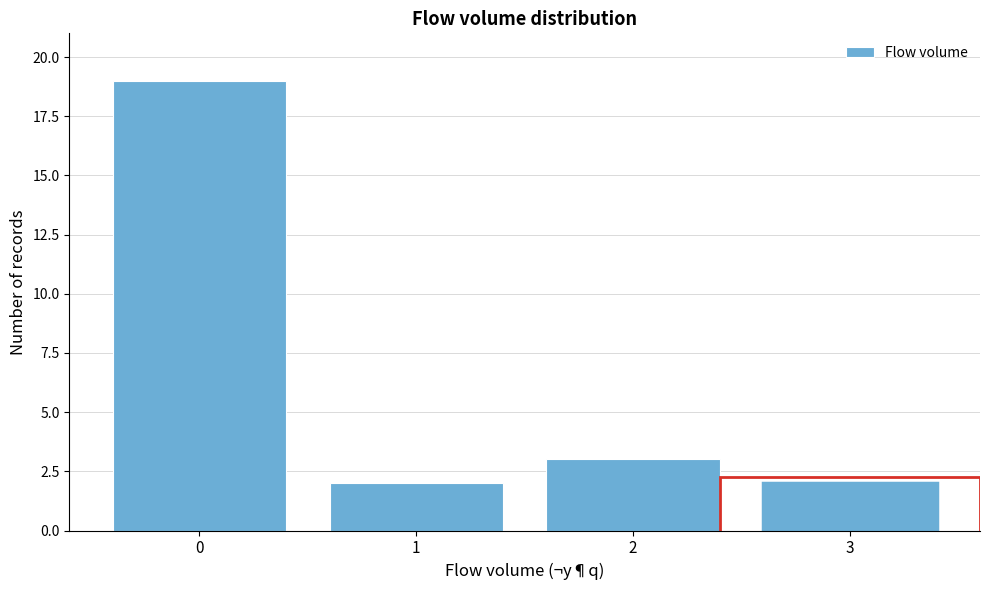

Reading left to right, what are all the values shown in this chart?

19	2	3	2